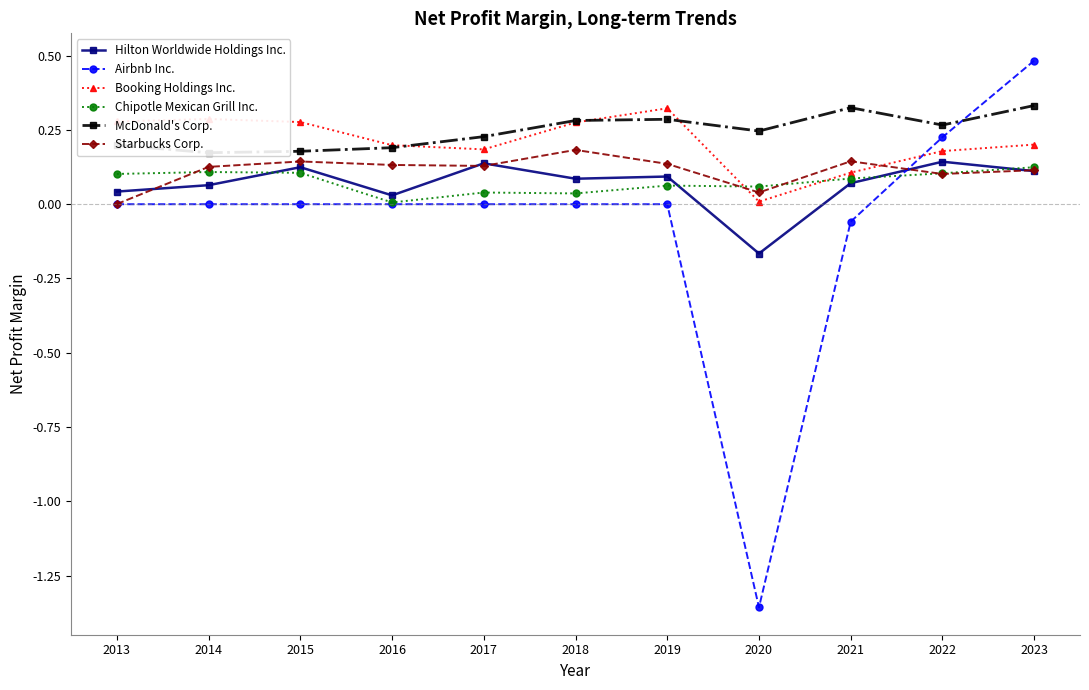

Read the McDonald's Corp. value at 2020.

0.2